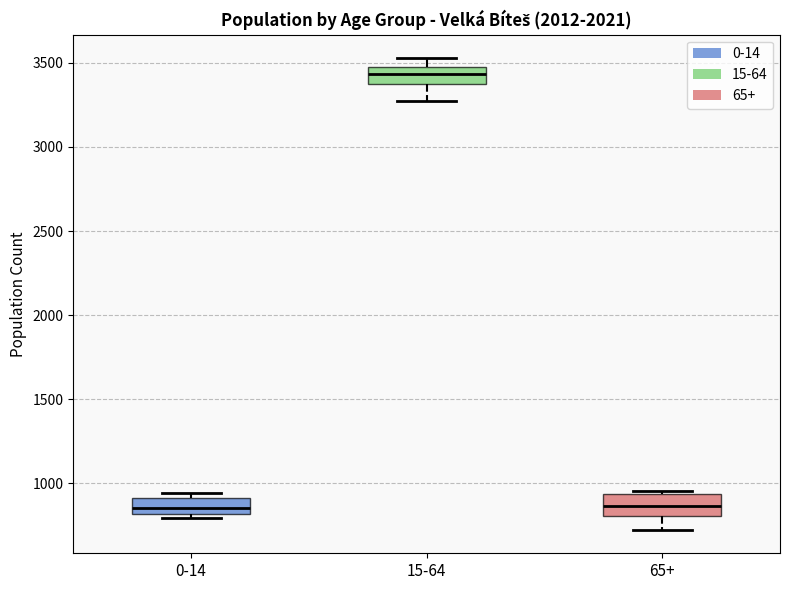

Reading left to right, transcribe this box plot: for each box, give where its median line is, the range the box spans, and where its two whiskers end, as read against the y-axis. The values are not printed on the chart, so give them approximately, as read against the axis.

0-14: median 850, box 800 to 900, whiskers 800 (just below the box's lower edge) to 950
15-64: median 3450, box 3350 to 3500, whiskers 3250 to 3550
65+: median 850, box 800 to 950, whiskers 750 to 950